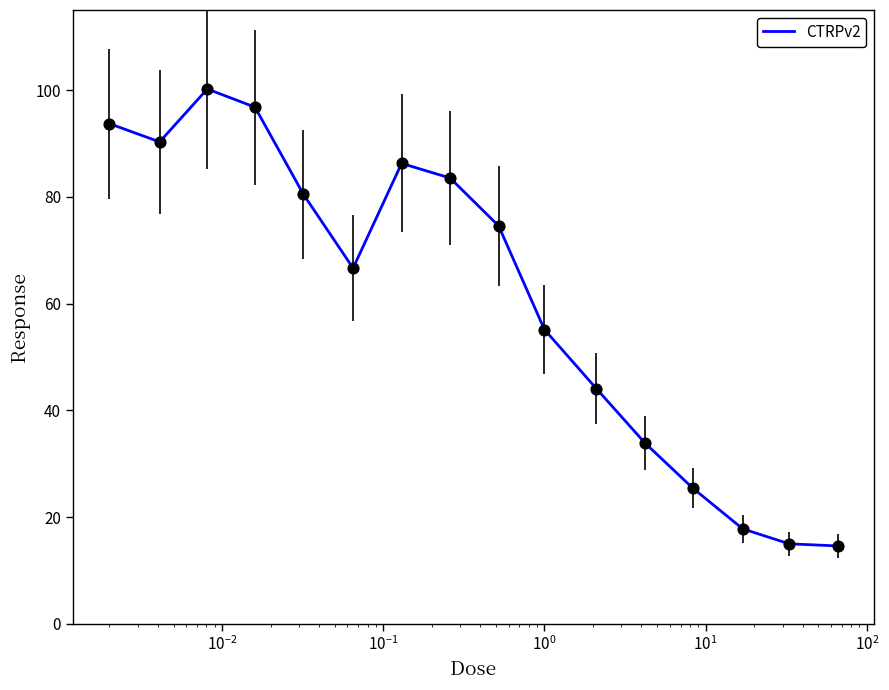

What is the minimum value shown in the chart?

14.6